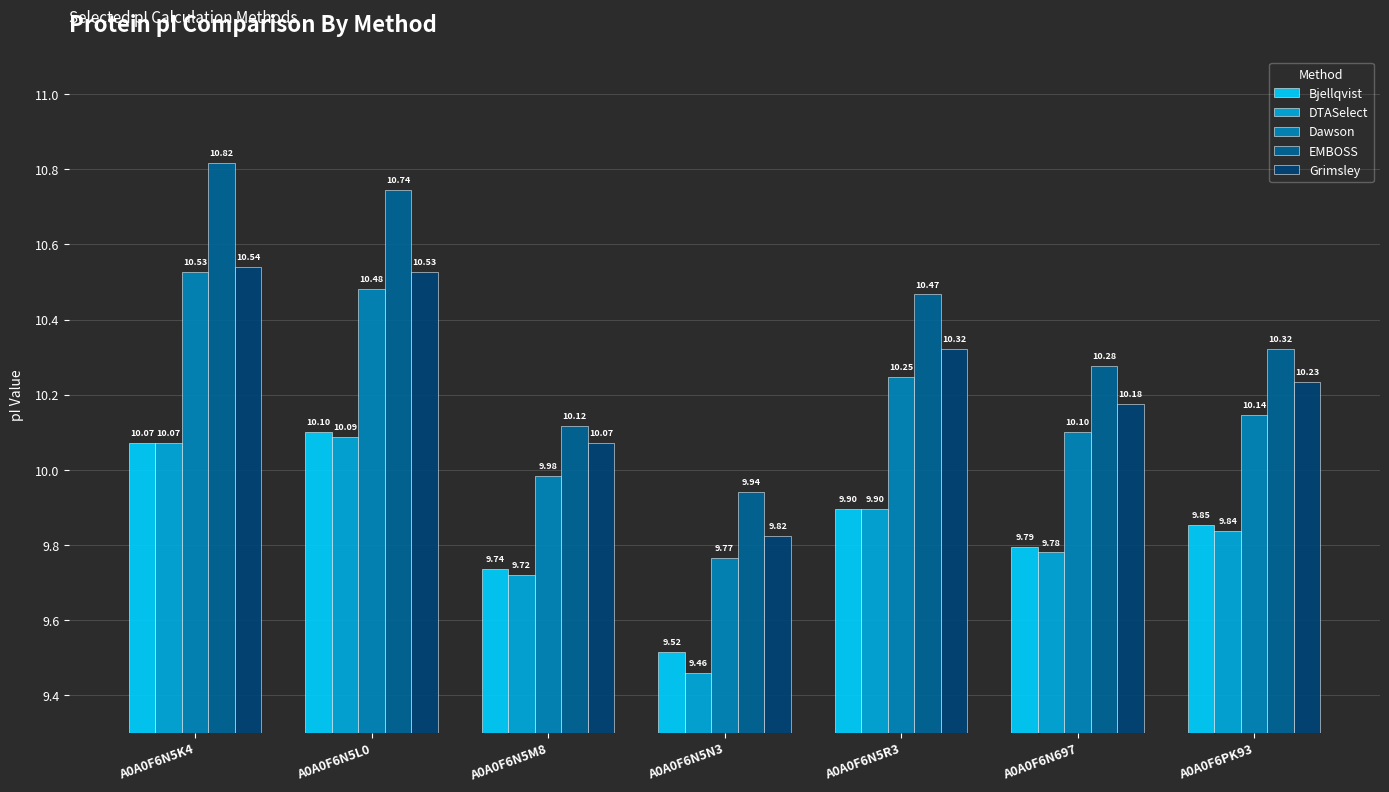

What is the smallest value displayed?

9.5